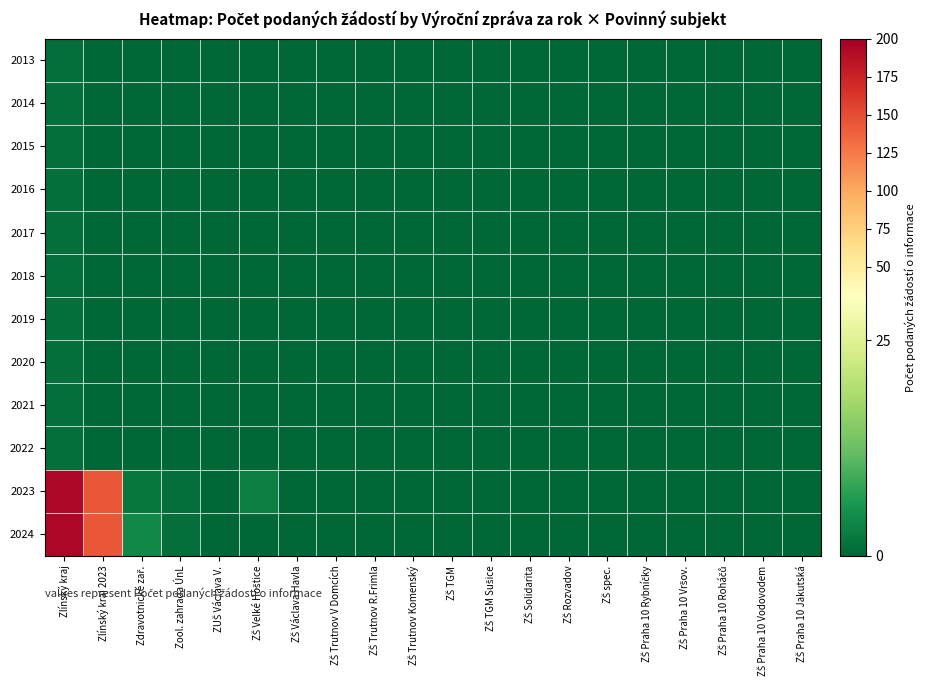

Reading right to left, list all the values displayed in this chart.

2013: ZŠ Praha 10 Jakutská=0	ZŠ Praha 10 Vodovodem=0	ZŠ Praha 10 Roháčů=0	ZŠ Praha 10 Vršov.=0	ZŠ Praha 10 Rybníčky=0	ZŠ spec.=0	ZŠ Rozvadov=0	ZŠ Solidarita=0	ZŠ TGM Sušice=0	ZŠ TGM=0	ZŠ Trutnov Komenský=0	ZŠ Trutnov R.Frimla=0	ZŠ Trutnov V Domcích=0	ZŠ Václava Havla=0	ZŠ Velké Hoštice=0	ZUŠ Václava V.=0	Zool. zahrada ÚnL=0	Zdravotnické zař.=0	Zlínský kraj 2023=0	Zlínský kraj=1
2014: ZŠ Praha 10 Jakutská=0	ZŠ Praha 10 Vodovodem=0	ZŠ Praha 10 Roháčů=0	ZŠ Praha 10 Vršov.=0	ZŠ Praha 10 Rybníčky=0	ZŠ spec.=0	ZŠ Rozvadov=0	ZŠ Solidarita=0	ZŠ TGM Sušice=0	ZŠ TGM=0	ZŠ Trutnov Komenský=0	ZŠ Trutnov R.Frimla=0	ZŠ Trutnov V Domcích=0	ZŠ Václava Havla=0	ZŠ Velké Hoštice=0	ZUŠ Václava V.=0	Zool. zahrada ÚnL=0	Zdravotnické zař.=0	Zlínský kraj 2023=0	Zlínský kraj=1
2015: ZŠ Praha 10 Jakutská=0	ZŠ Praha 10 Vodovodem=0	ZŠ Praha 10 Roháčů=0	ZŠ Praha 10 Vršov.=0	ZŠ Praha 10 Rybníčky=0	ZŠ spec.=0	ZŠ Rozvadov=0	ZŠ Solidarita=0	ZŠ TGM Sušice=0	ZŠ TGM=0	ZŠ Trutnov Komenský=0	ZŠ Trutnov R.Frimla=0	ZŠ Trutnov V Domcích=0	ZŠ Václava Havla=0	ZŠ Velké Hoštice=0	ZUŠ Václava V.=0	Zool. zahrada ÚnL=0	Zdravotnické zař.=0	Zlínský kraj 2023=0	Zlínský kraj=1
2016: ZŠ Praha 10 Jakutská=0	ZŠ Praha 10 Vodovodem=0	ZŠ Praha 10 Roháčů=0	ZŠ Praha 10 Vršov.=0	ZŠ Praha 10 Rybníčky=0	ZŠ spec.=0	ZŠ Rozvadov=0	ZŠ Solidarita=0	ZŠ TGM Sušice=0	ZŠ TGM=0	ZŠ Trutnov Komenský=0	ZŠ Trutnov R.Frimla=0	ZŠ Trutnov V Domcích=0	ZŠ Václava Havla=0	ZŠ Velké Hoštice=0	ZUŠ Václava V.=0	Zool. zahrada ÚnL=0	Zdravotnické zař.=0	Zlínský kraj 2023=0	Zlínský kraj=1
2017: ZŠ Praha 10 Jakutská=0	ZŠ Praha 10 Vodovodem=0	ZŠ Praha 10 Roháčů=0	ZŠ Praha 10 Vršov.=0	ZŠ Praha 10 Rybníčky=0	ZŠ spec.=0	ZŠ Rozvadov=0	ZŠ Solidarita=0	ZŠ TGM Sušice=0	ZŠ TGM=0	ZŠ Trutnov Komenský=0	ZŠ Trutnov R.Frimla=0	ZŠ Trutnov V Domcích=0	ZŠ Václava Havla=0	ZŠ Velké Hoštice=0	ZUŠ Václava V.=0	Zool. zahrada ÚnL=0	Zdravotnické zař.=0	Zlínský kraj 2023=0	Zlínský kraj=1
2018: ZŠ Praha 10 Jakutská=0	ZŠ Praha 10 Vodovodem=0	ZŠ Praha 10 Roháčů=0	ZŠ Praha 10 Vršov.=0	ZŠ Praha 10 Rybníčky=0	ZŠ spec.=0	ZŠ Rozvadov=0	ZŠ Solidarita=0	ZŠ TGM Sušice=0	ZŠ TGM=0	ZŠ Trutnov Komenský=0	ZŠ Trutnov R.Frimla=0	ZŠ Trutnov V Domcích=0	ZŠ Václava Havla=0	ZŠ Velké Hoštice=0	ZUŠ Václava V.=0	Zool. zahrada ÚnL=0	Zdravotnické zař.=0	Zlínský kraj 2023=0	Zlínský kraj=1
2019: ZŠ Praha 10 Jakutská=0	ZŠ Praha 10 Vodovodem=0	ZŠ Praha 10 Roháčů=0	ZŠ Praha 10 Vršov.=0	ZŠ Praha 10 Rybníčky=0	ZŠ spec.=0	ZŠ Rozvadov=0	ZŠ Solidarita=0	ZŠ TGM Sušice=0	ZŠ TGM=0	ZŠ Trutnov Komenský=0	ZŠ Trutnov R.Frimla=0	ZŠ Trutnov V Domcích=0	ZŠ Václava Havla=0	ZŠ Velké Hoštice=0	ZUŠ Václava V.=0	Zool. zahrada ÚnL=0	Zdravotnické zař.=0	Zlínský kraj 2023=0	Zlínský kraj=1
2020: ZŠ Praha 10 Jakutská=0	ZŠ Praha 10 Vodovodem=0	ZŠ Praha 10 Roháčů=0	ZŠ Praha 10 Vršov.=0	ZŠ Praha 10 Rybníčky=0	ZŠ spec.=0	ZŠ Rozvadov=0	ZŠ Solidarita=0	ZŠ TGM Sušice=0	ZŠ TGM=0	ZŠ Trutnov Komenský=0	ZŠ Trutnov R.Frimla=0	ZŠ Trutnov V Domcích=0	ZŠ Václava Havla=0	ZŠ Velké Hoštice=0	ZUŠ Václava V.=0	Zool. zahrada ÚnL=0	Zdravotnické zař.=0	Zlínský kraj 2023=0	Zlínský kraj=1
2021: ZŠ Praha 10 Jakutská=0	ZŠ Praha 10 Vodovodem=0	ZŠ Praha 10 Roháčů=0	ZŠ Praha 10 Vršov.=0	ZŠ Praha 10 Rybníčky=0	ZŠ spec.=0	ZŠ Rozvadov=0	ZŠ Solidarita=0	ZŠ TGM Sušice=0	ZŠ TGM=0	ZŠ Trutnov Komenský=0	ZŠ Trutnov R.Frimla=0	ZŠ Trutnov V Domcích=0	ZŠ Václava Havla=0	ZŠ Velké Hoštice=0	ZUŠ Václava V.=0	Zool. zahrada ÚnL=0	Zdravotnické zař.=0	Zlínský kraj 2023=0	Zlínský kraj=1
2022: ZŠ Praha 10 Jakutská=0	ZŠ Praha 10 Vodovodem=0	ZŠ Praha 10 Roháčů=0	ZŠ Praha 10 Vršov.=0	ZŠ Praha 10 Rybníčky=0	ZŠ spec.=0	ZŠ Rozvadov=0	ZŠ Solidarita=0	ZŠ TGM Sušice=0	ZŠ TGM=0	ZŠ Trutnov Komenský=0	ZŠ Trutnov R.Frimla=0	ZŠ Trutnov V Domcích=0	ZŠ Václava Havla=0	ZŠ Velké Hoštice=0	ZUŠ Václava V.=0	Zool. zahrada ÚnL=0	Zdravotnické zař.=0	Zlínský kraj 2023=0	Zlínský kraj=1
2023: ZŠ Praha 10 Jakutská=0	ZŠ Praha 10 Vodovodem=0	ZŠ Praha 10 Roháčů=0	ZŠ Praha 10 Vršov.=0	ZŠ Praha 10 Rybníčky=0	ZŠ spec.=0	ZŠ Rozvadov=0	ZŠ Solidarita=0	ZŠ TGM Sušice=0	ZŠ TGM=0	ZŠ Trutnov Komenský=0	ZŠ Trutnov R.Frimla=0	ZŠ Trutnov V Domcích=0	ZŠ Václava Havla=0	ZŠ Velké Hoštice=3	ZUŠ Václava V.=0	Zool. zahrada ÚnL=1	Zdravotnické zař.=2	Zlínský kraj 2023=144	Zlínský kraj=194
2024: ZŠ Praha 10 Jakutská=0	ZŠ Praha 10 Vodovodem=0	ZŠ Praha 10 Roháčů=0	ZŠ Praha 10 Vršov.=0	ZŠ Praha 10 Rybníčky=0	ZŠ spec.=0	ZŠ Rozvadov=0	ZŠ Solidarita=0	ZŠ TGM Sušice=0	ZŠ TGM=0	ZŠ Trutnov Komenský=0	ZŠ Trutnov R.Frimla=0	ZŠ Trutnov V Domcích=0	ZŠ Václava Havla=0	ZŠ Velké Hoštice=0	ZUŠ Václava V.=0	Zool. zahrada ÚnL=1	Zdravotnické zař.=4	Zlínský kraj 2023=144	Zlínský kraj=194